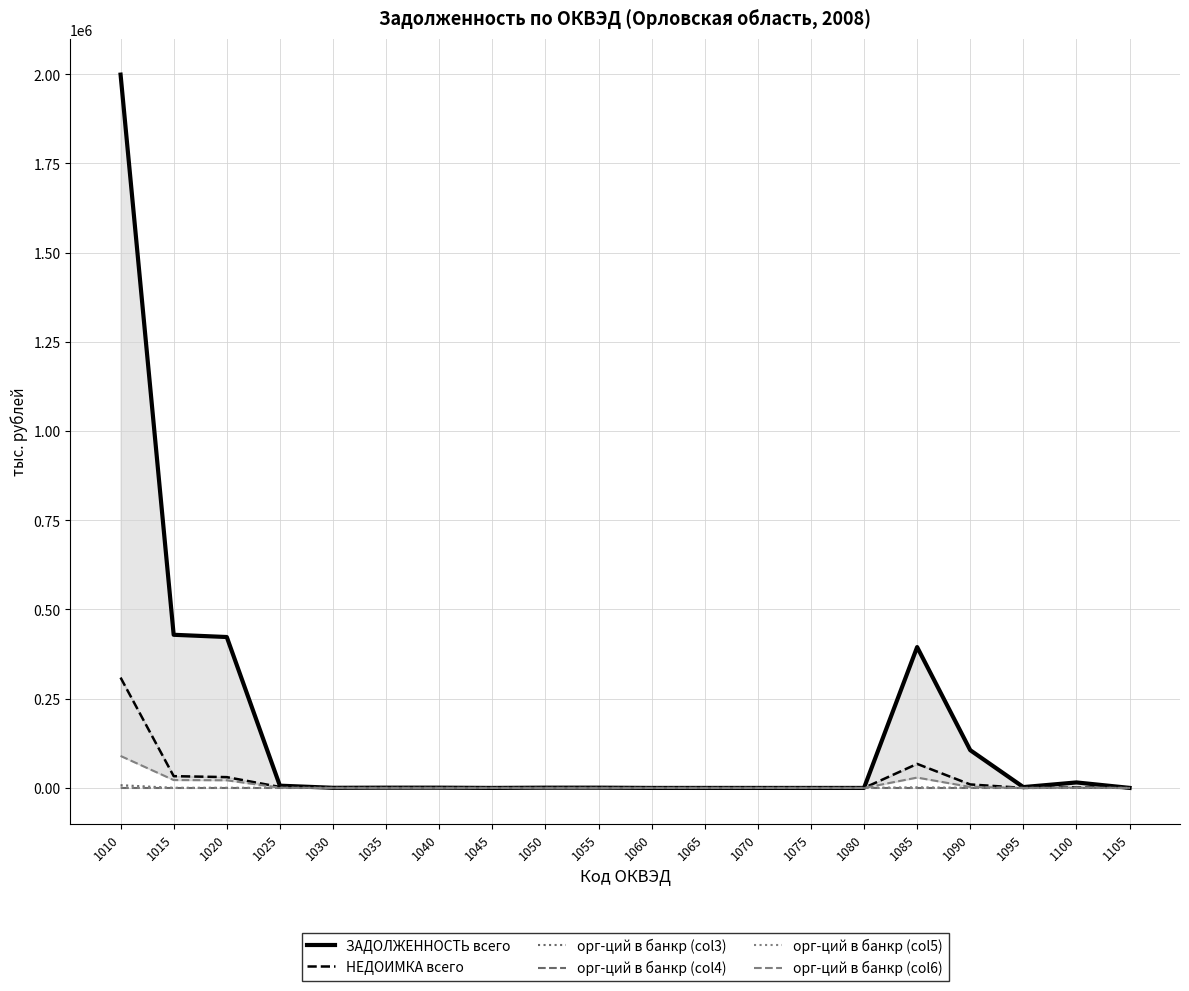

Which series has the widest spread of values?

ЗАДОЛЖЕННОСТЬ всего